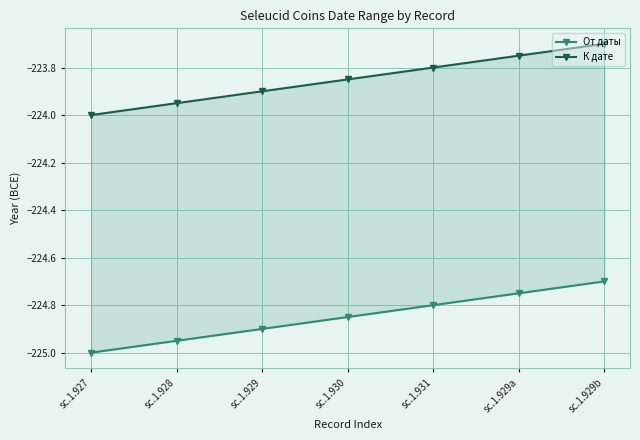

Where is К дате nearest to the value -223?

sc.1.929b